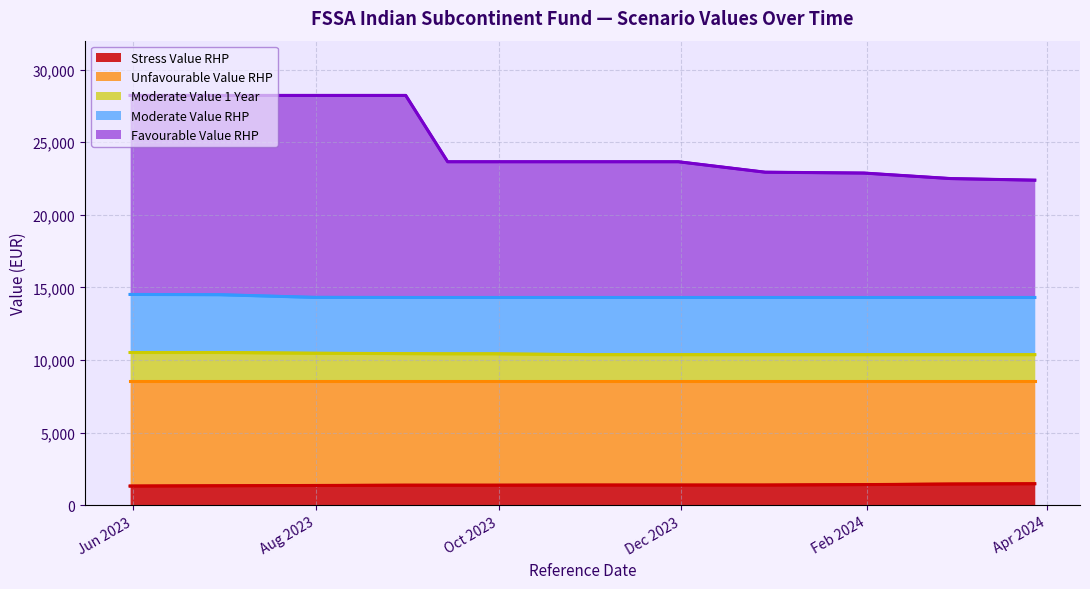

Which series changed the most between Dec 2023 and Apr 2024?

Favourable Value RHP